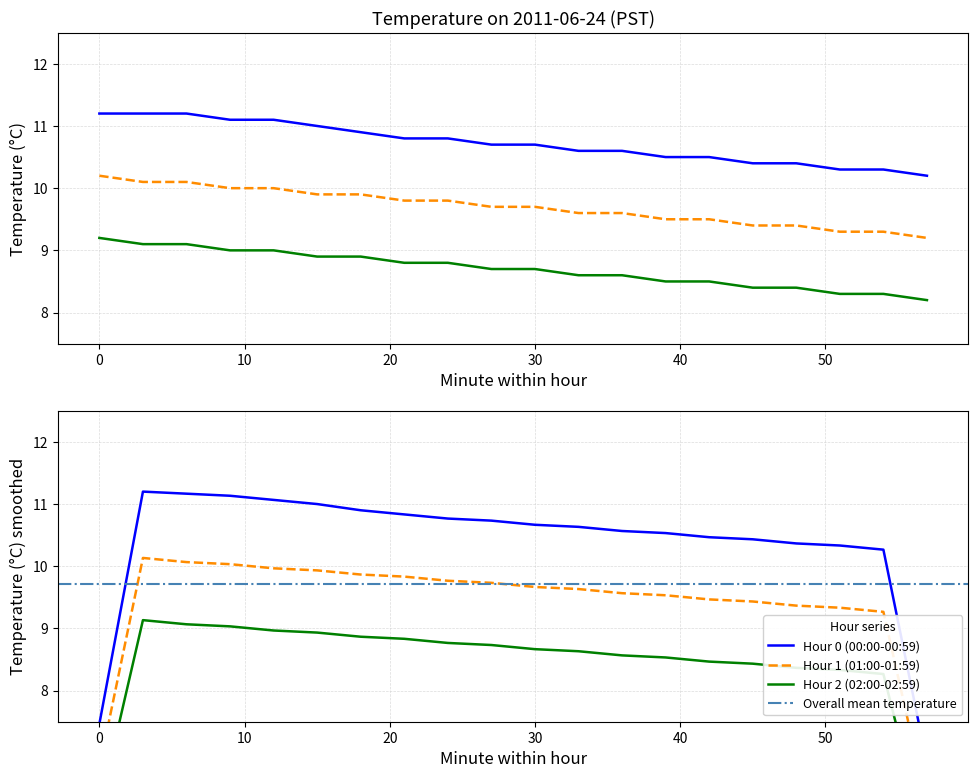

Reading left to right, extract all data points from this chart.

Hour 0 (00:00-00:59): 11.2	11.2	11.2	11.1	11.1	11.0	10.9	10.8	10.8	10.7	10.7	10.6	10.6	10.5	10.5	10.4	10.4	10.3	10.3	10.2
Hour 1 (01:00-01:59): 10.2	10.1	10.1	10.0	10.0	9.9	9.9	9.8	9.8	9.7	9.7	9.6	9.6	9.5	9.5	9.4	9.4	9.3	9.3	9.2
Hour 2 (02:00-02:59): 9.2	9.1	9.1	9.0	9.0	8.9	8.9	8.8	8.8	8.7	8.7	8.6	8.6	8.5	8.5	8.4	8.4	8.3	8.3	8.2